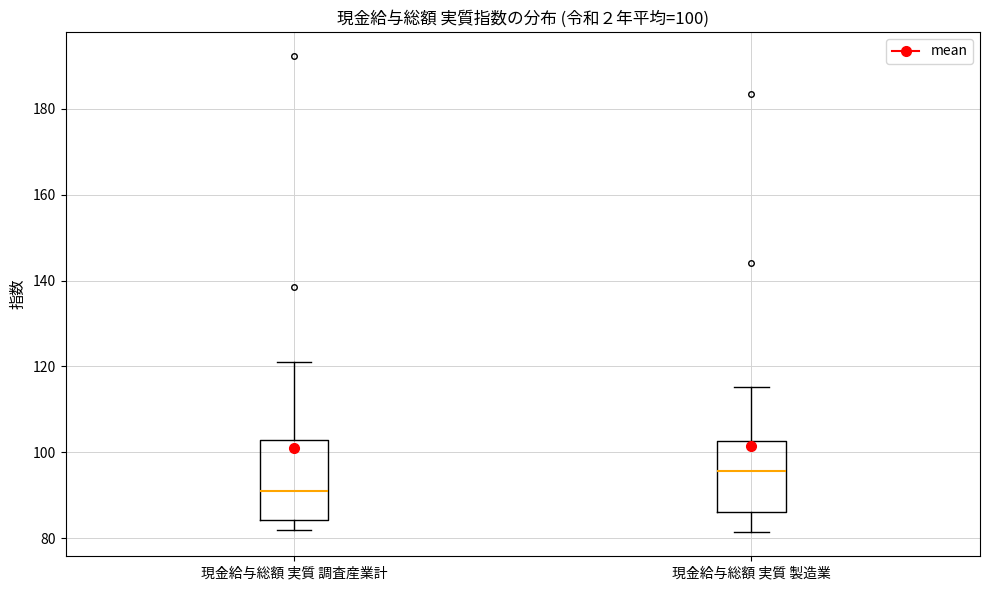

Which box has the lowest median line?

現金給与総額 実質 調査産業計